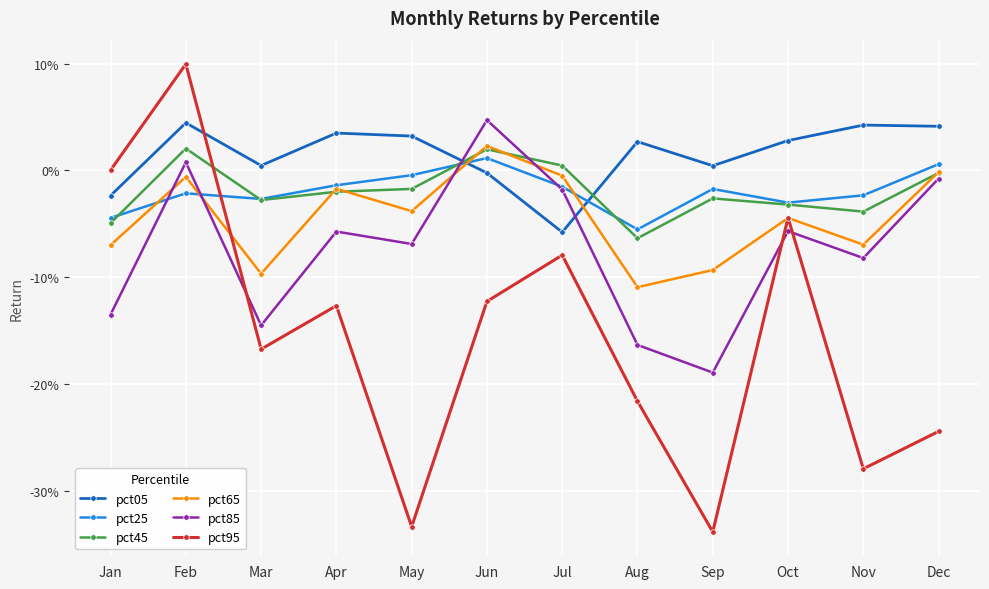

True or false: pct45 has a value of -0.0 at Dec.

True